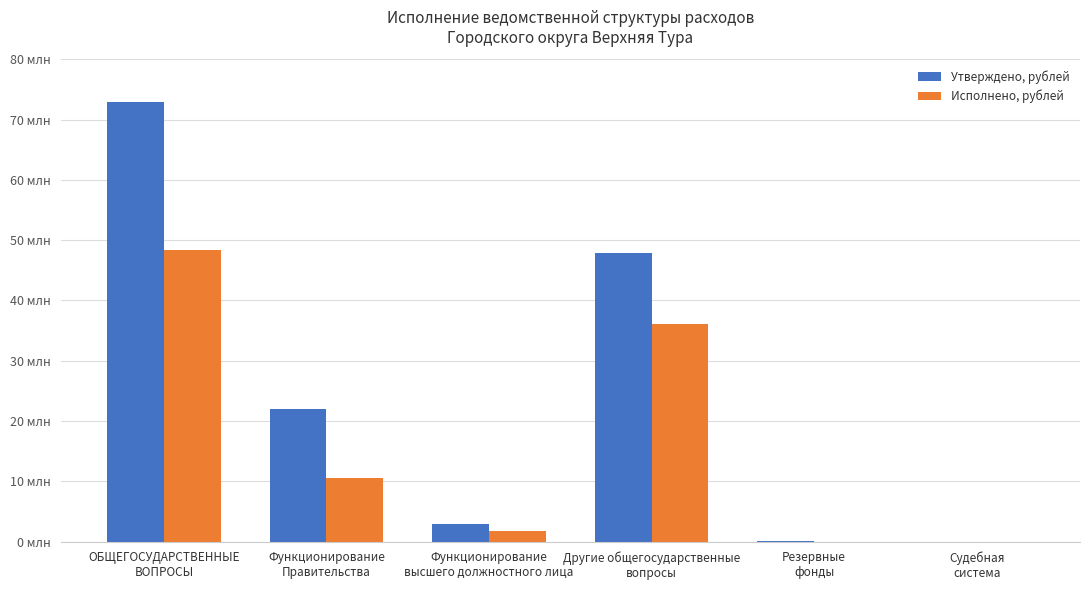

The Утверждено, рублей series shows 1243252.9 at Функционирование
высшего должностного лица. True or false?

False